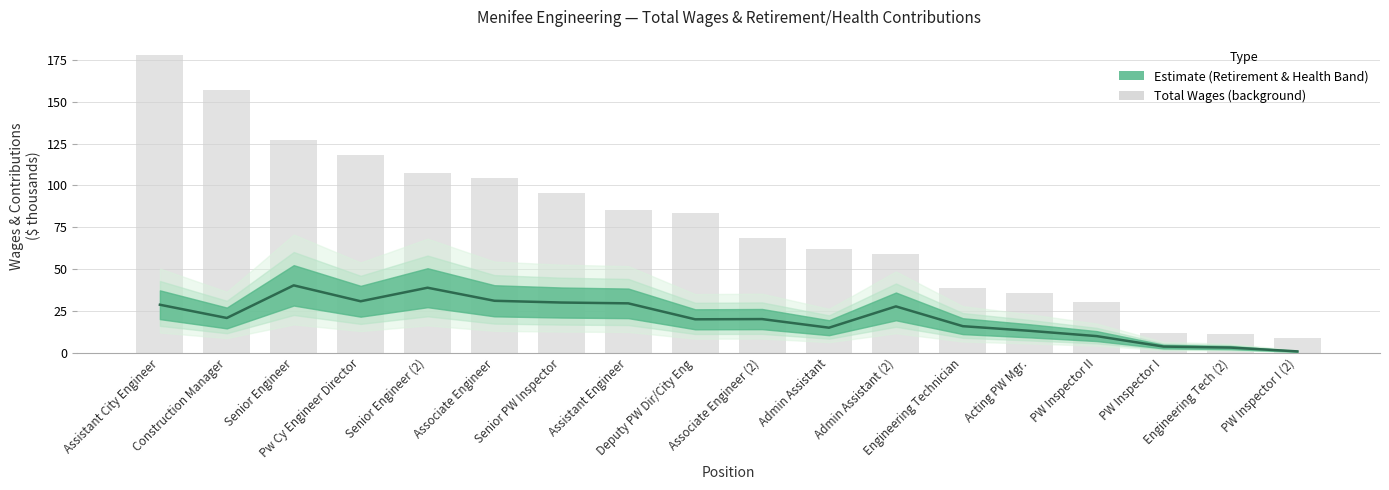

Rank the series by their maximum value, from highest to lowest.

total_wages, retirement_health